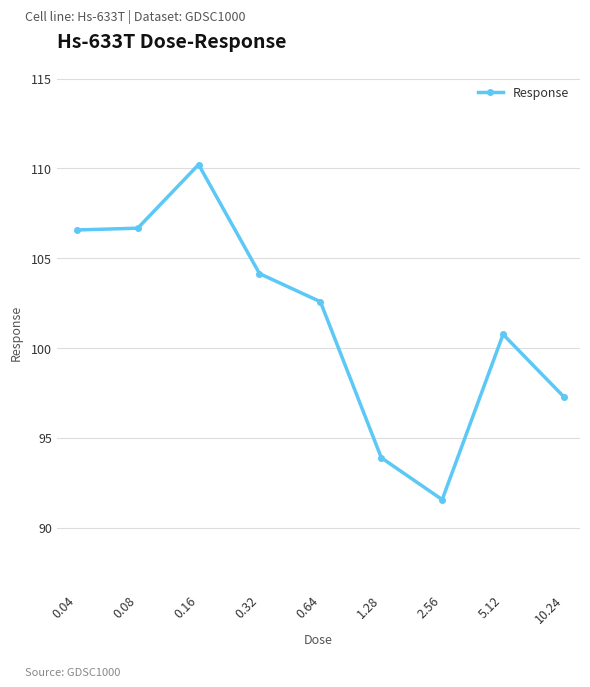

What is the value of the 2nd point from the left?

106.7